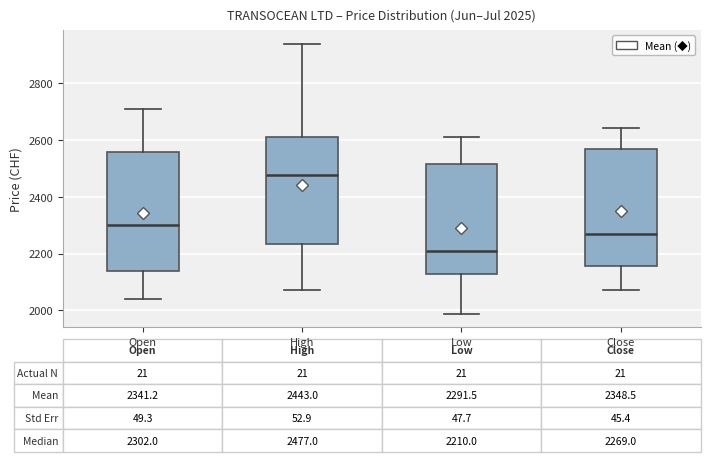

Which box has the lowest median line?

Low